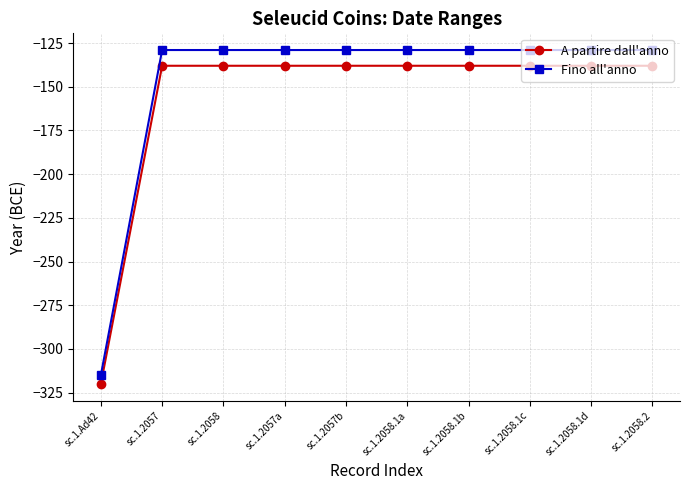

What is the label of the 7th point from the right?

sc.1.2057a